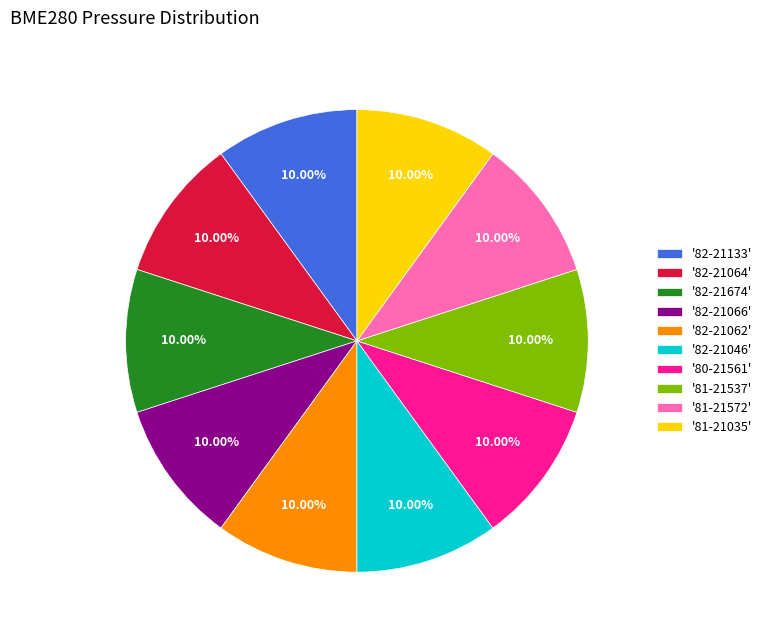

What is the ratio of the value at '82-21066' to the value at '81-21035'?

1.0